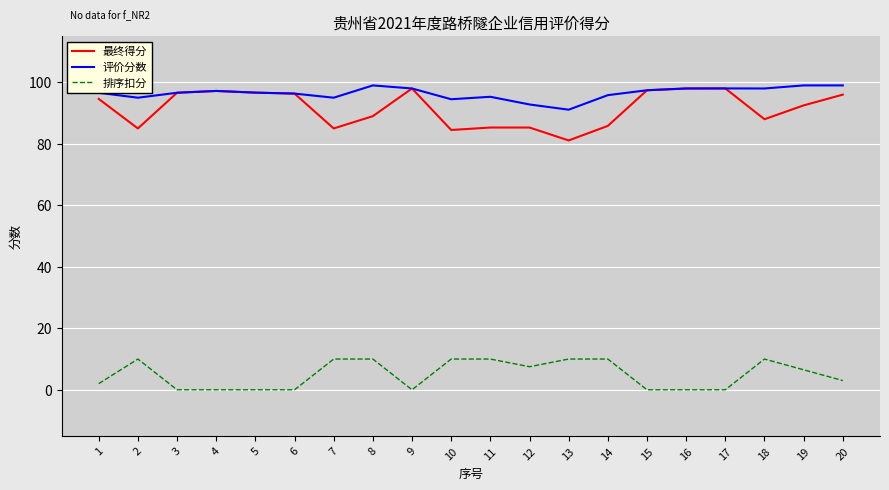

Where is the first local minimum for 最终得分?

2